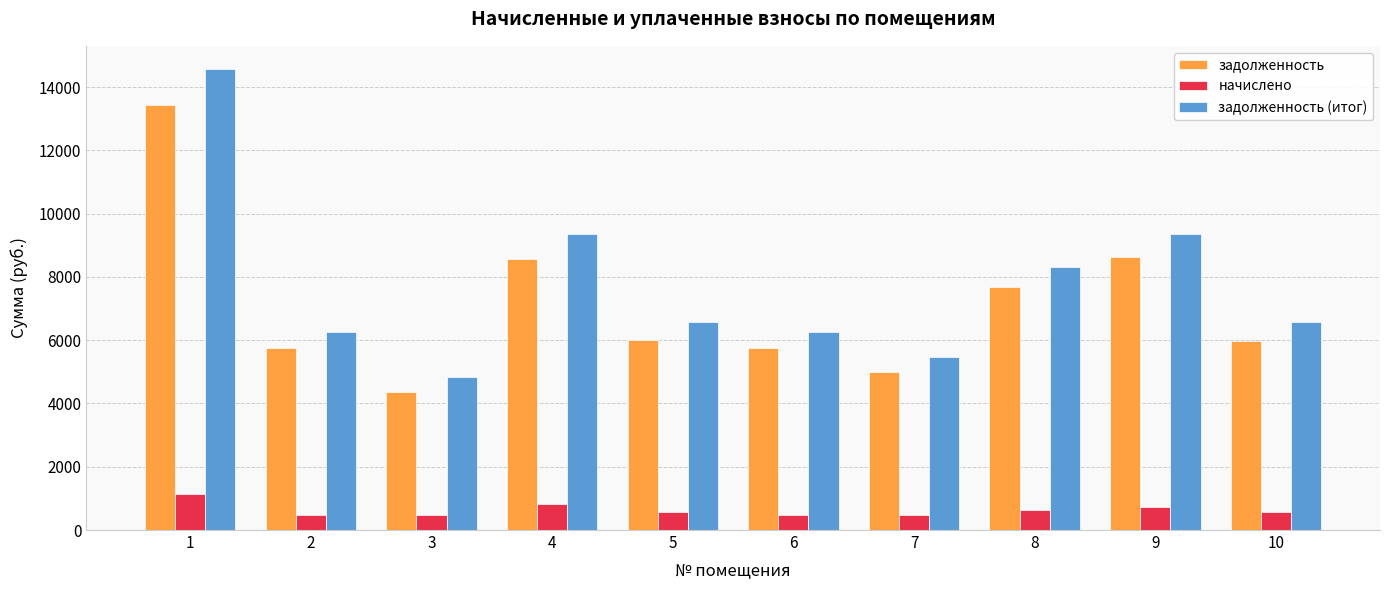

What is the spread (max minus min) of values at 9?

8640.0